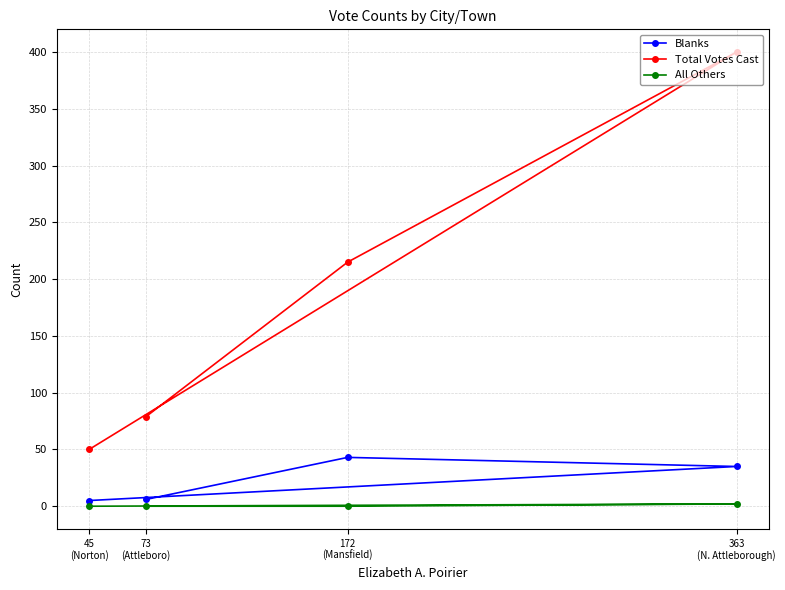

True or false: Blanks and Total Votes Cast intersect in this chart.

False